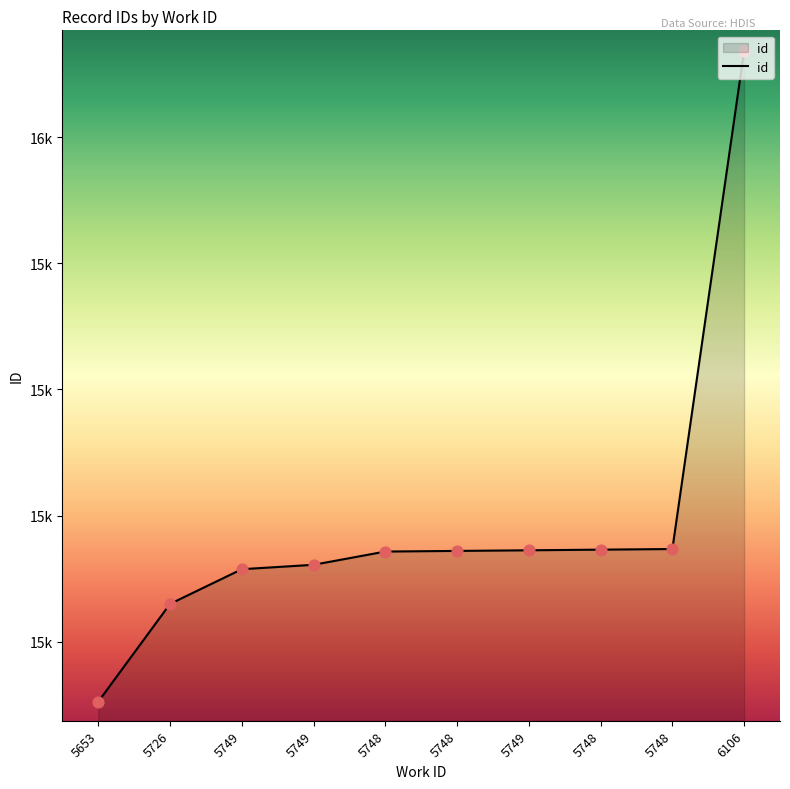

Which has a higher value, 5653 or 5748?

5748